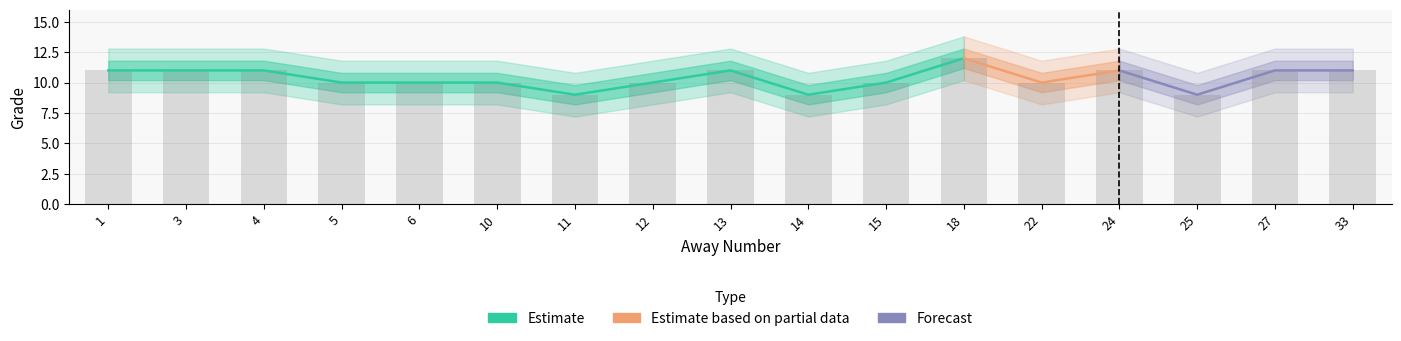

What is the value of the 8th bar from the left?

10